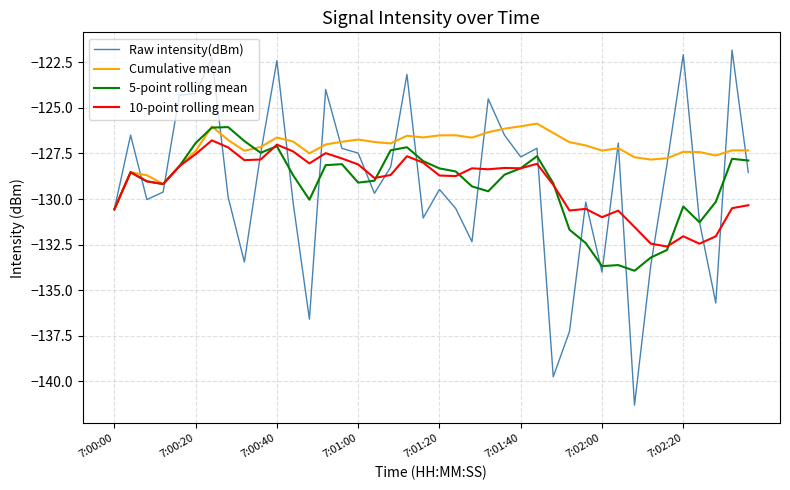

Which series has the widest spread of values?

Raw intensity(dBm)